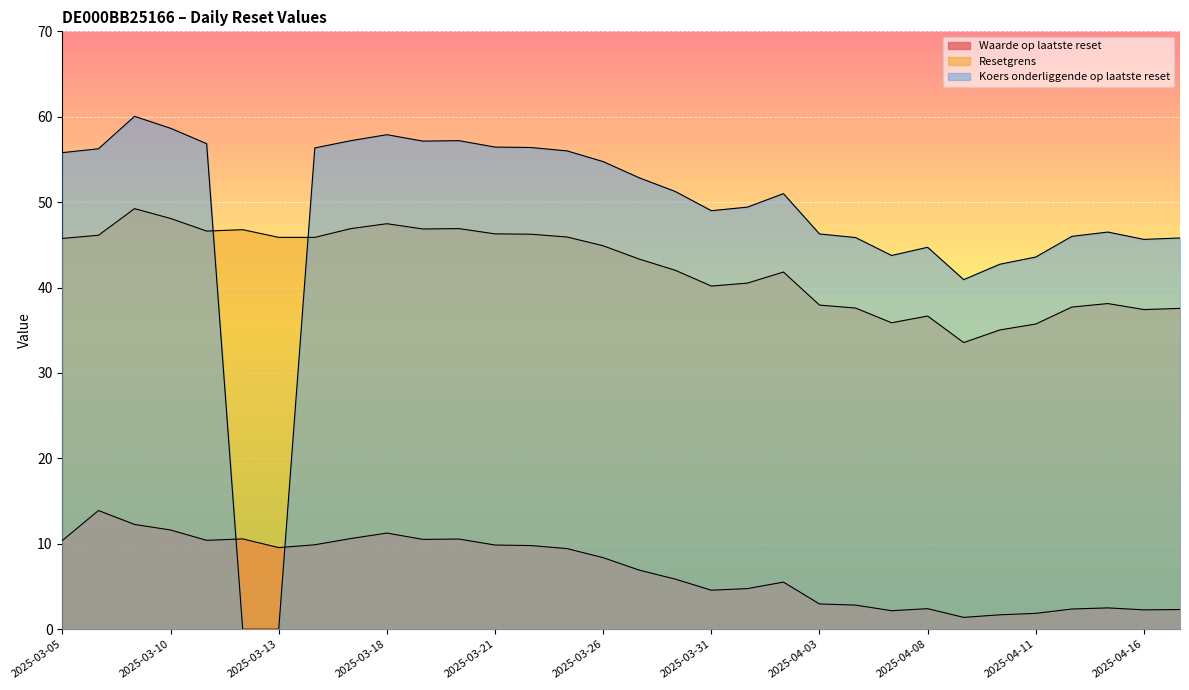

What is the difference between the maximum and minimum values in the Waarde op laatste reset series?

12.5